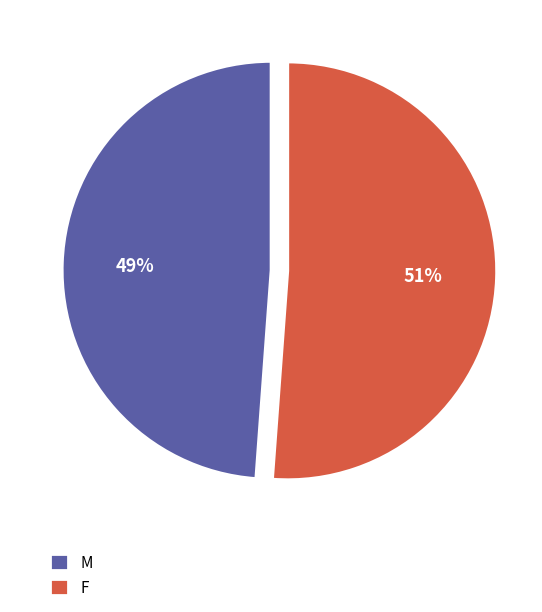

Is there any slice that represents more than half of the pie?

Yes